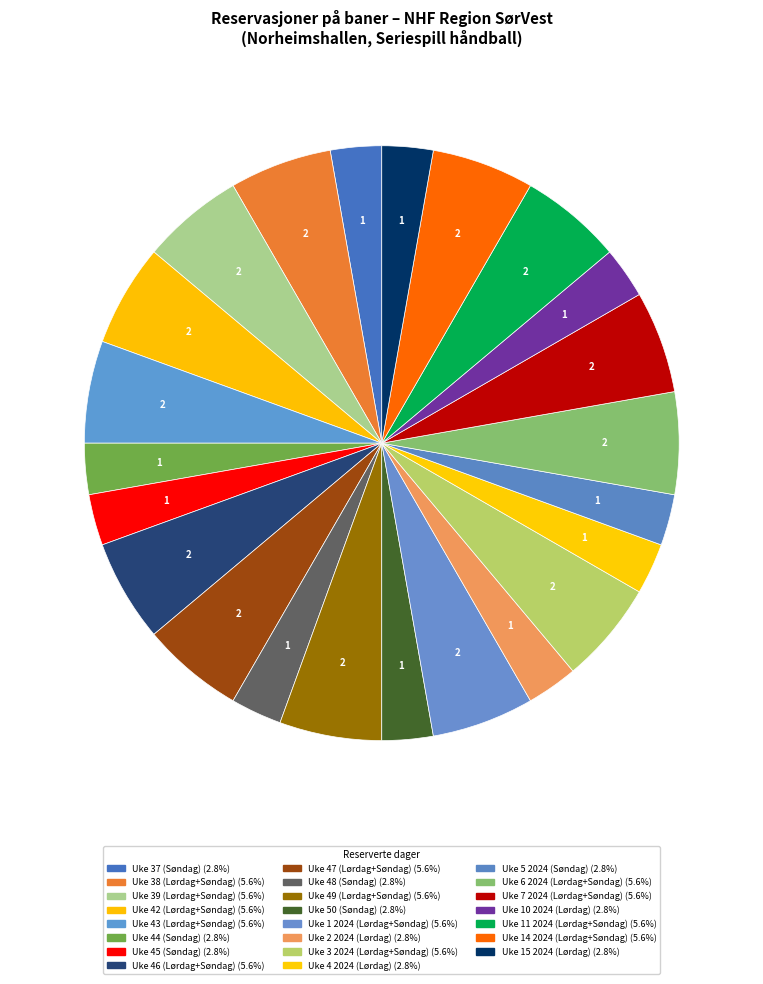

Does any single category account for the majority?

No